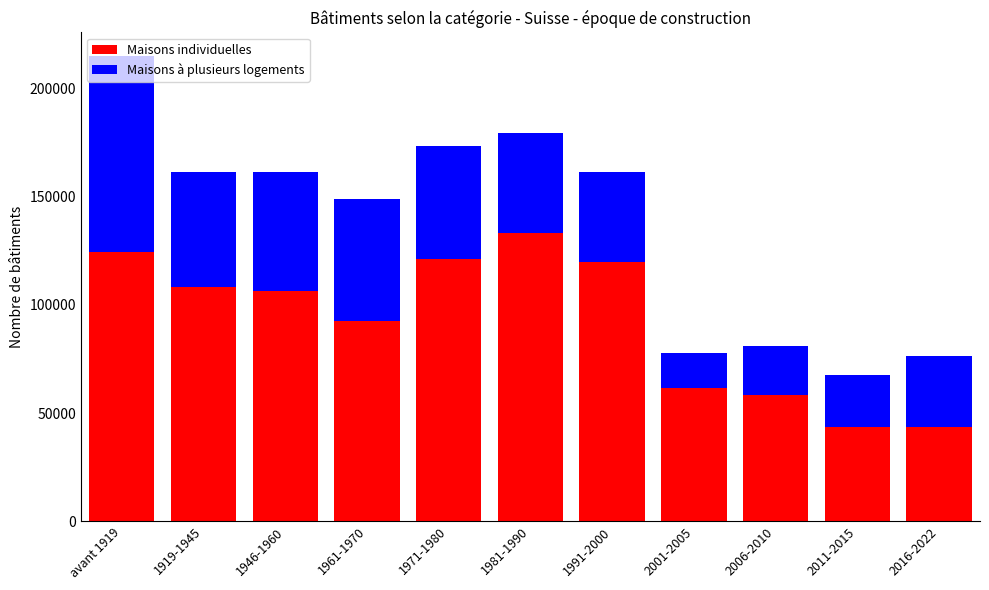

The value of Maisons individuelles at 1961-1970 is 51807. True or false?

False